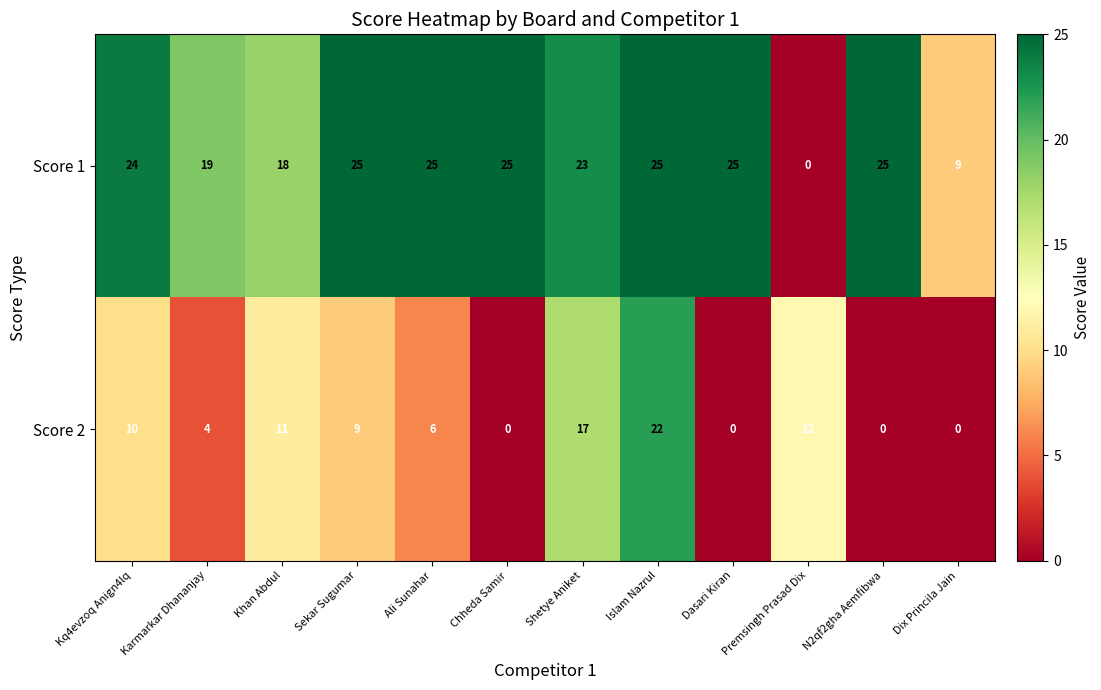

How many data points does each series have?

12